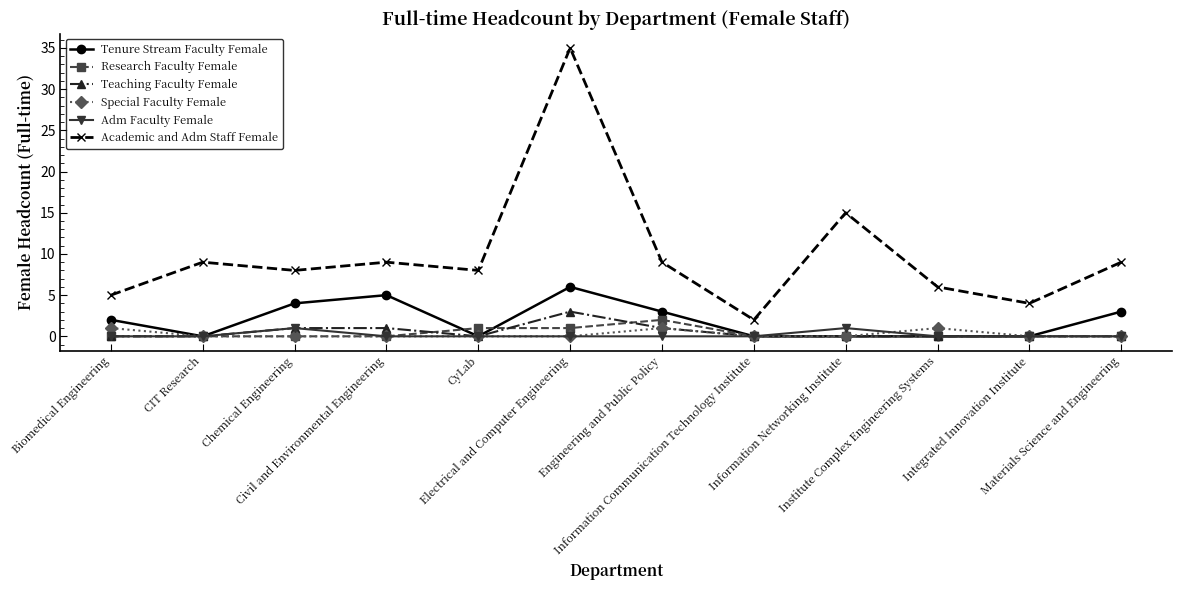

What is the greatest value displayed?

35